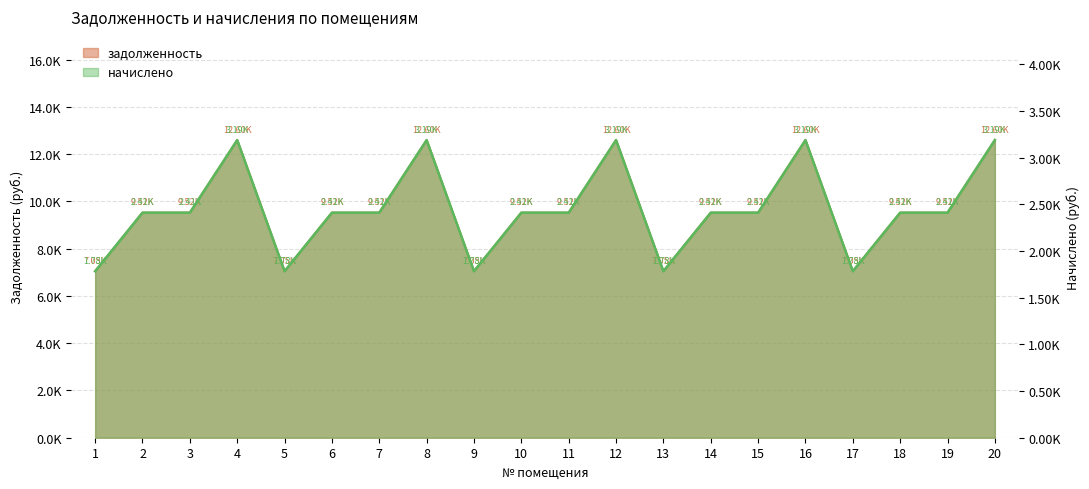

Rank the series at 1 from lowest to highest value.

начислено, задолженность